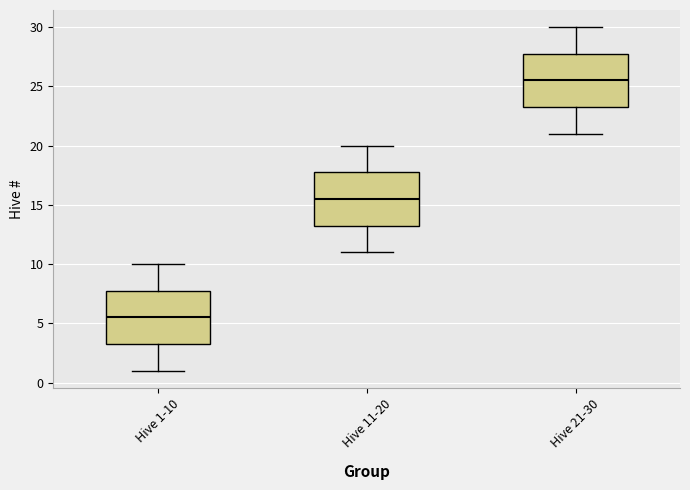

Reading left to right, transcribe this box plot: for each box, give where its median line is, the range the box spans, and where its two whiskers end, as read against the y-axis. The values are not printed on the chart, so give them approximately, as read against the axis.

Hive 1-10: median 5.5, box 3.5 to 8.0, whiskers 1.0 to 10.0
Hive 11-20: median 15.5, box 13.5 to 18.0, whiskers 11.0 to 20.0
Hive 21-30: median 25.5, box 23.5 to 28.0, whiskers 21.0 to 30.0